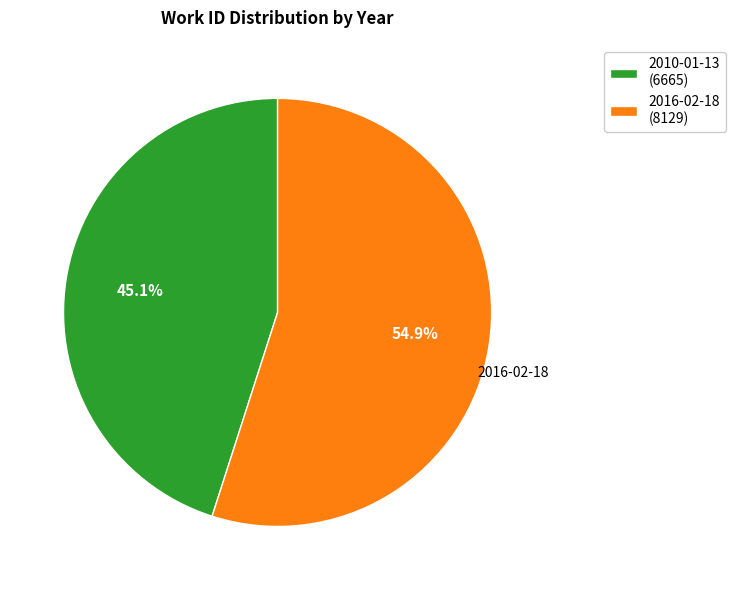

What percentage is the 2010 slice, to the nearest percent?

45%